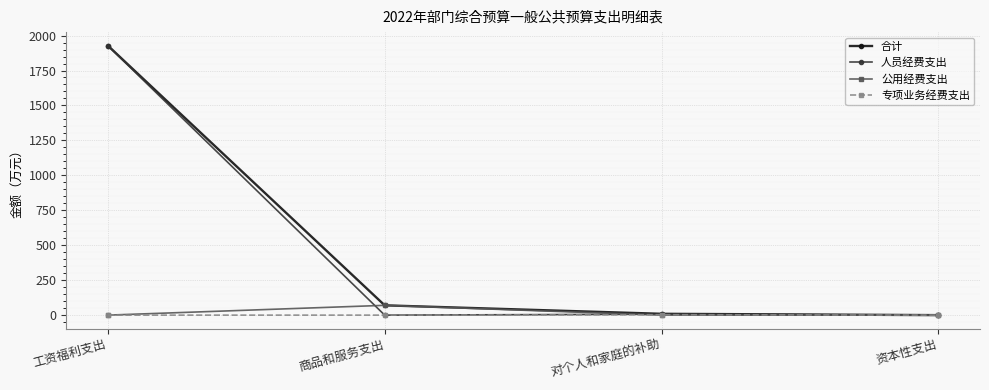

What is the difference between the 公用经费支出 values at 资本性支出 and 商品和服务支出?

70.1